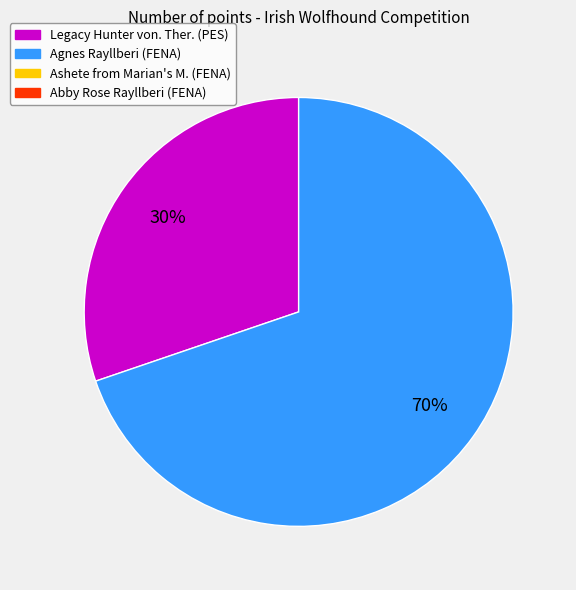

To the nearest percent, what is the difference between the largest and smallest slice percentages?

40%